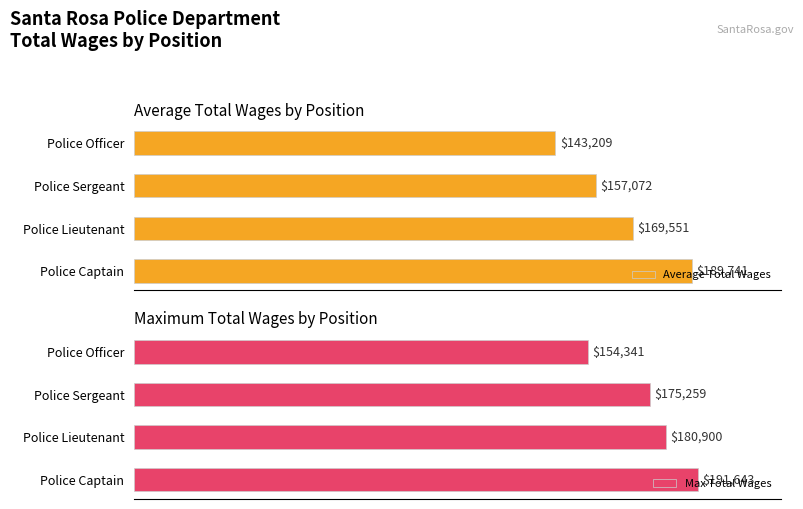

Reading right to left, what are all the values shown in this chart?

Average Total Wages: 143208.6	157072.5	169551.4	189741.0
Max Total Wages: 154341.0	175259.0	180900.0	191643.0